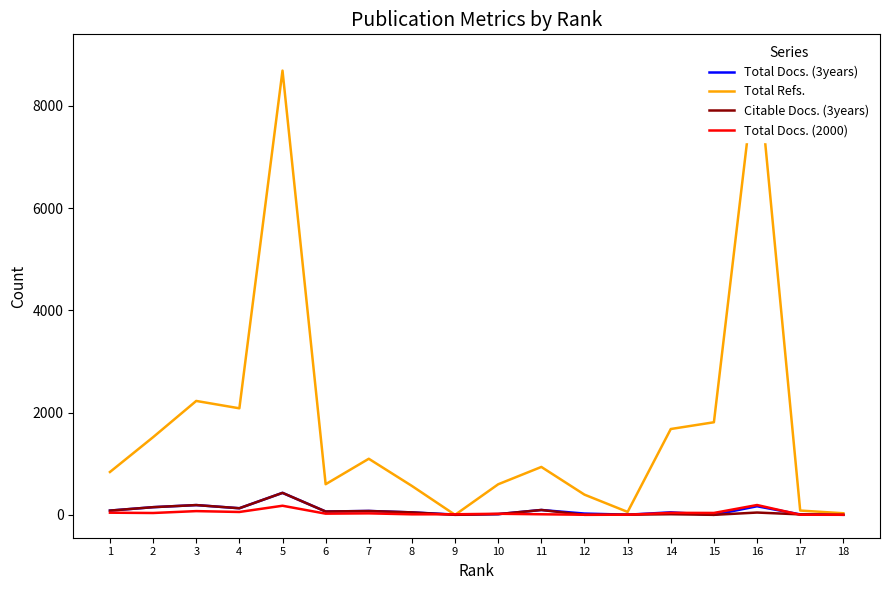

At which category does Total Docs. (3years) reach its first local valley?

4